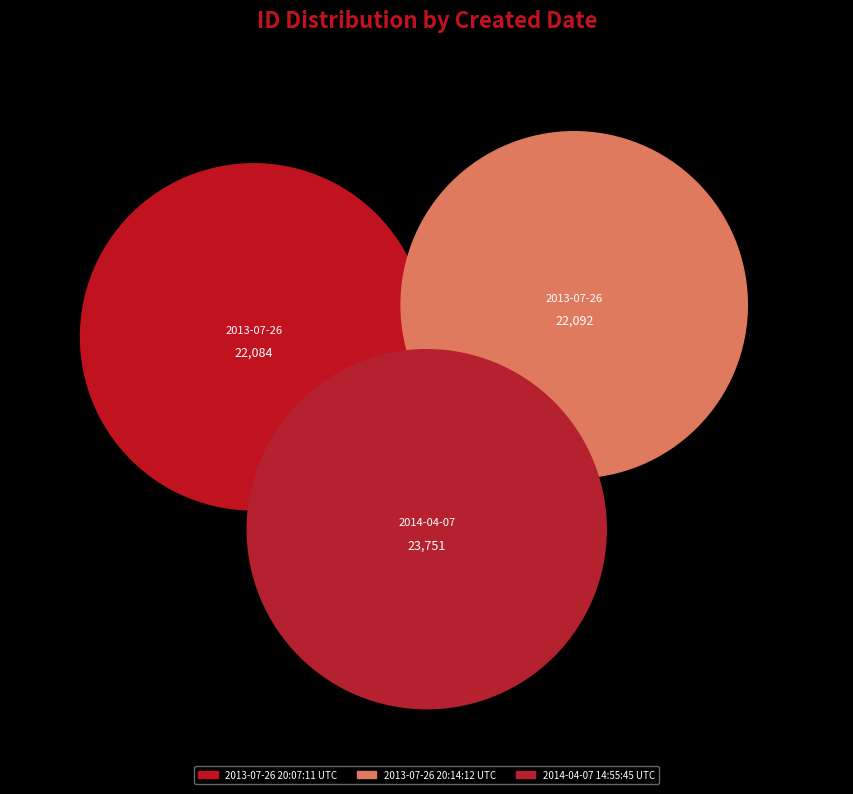

Between 2014-04-07 14:55:45 UTC and 2013-07-26 20:07:11 UTC, which is larger?

2014-04-07 14:55:45 UTC